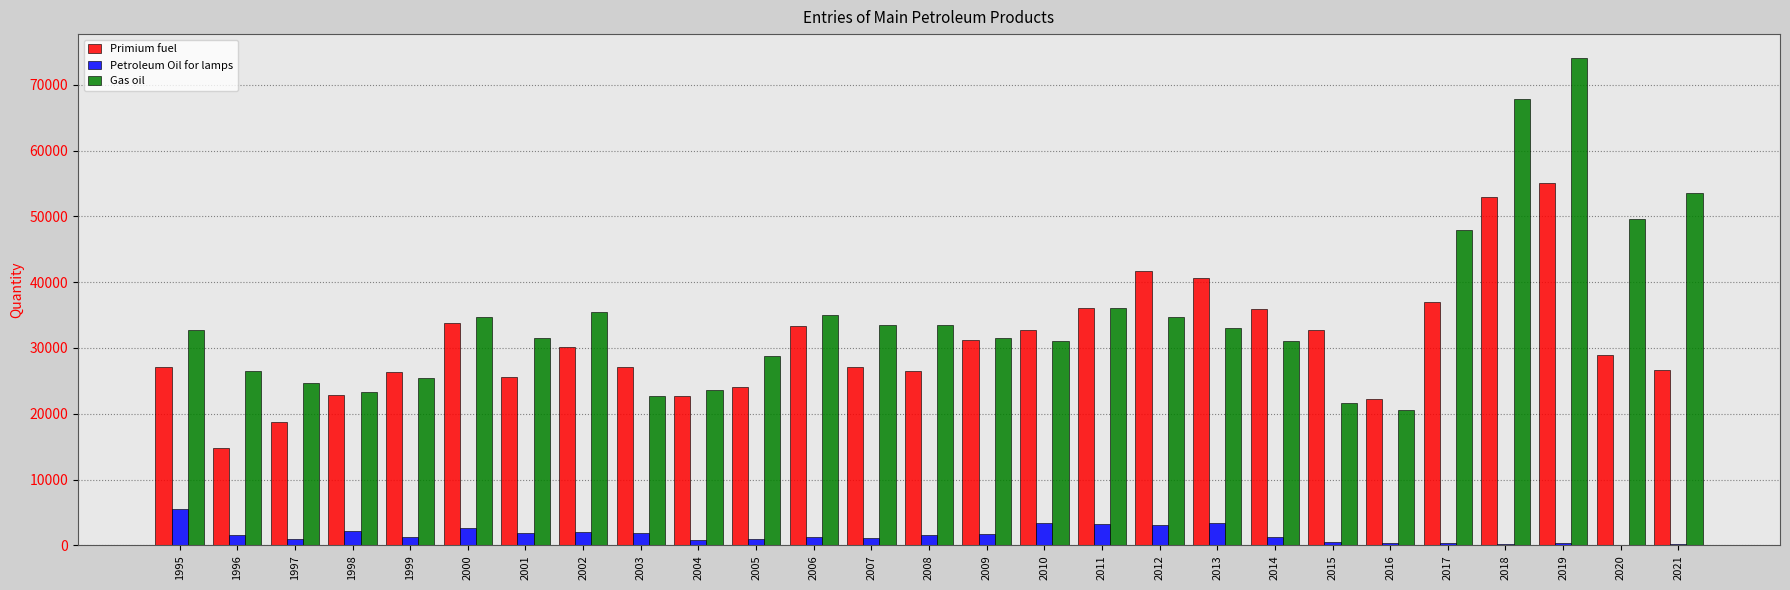

Which series changed the most between 2005 and 2017?

Gas oil